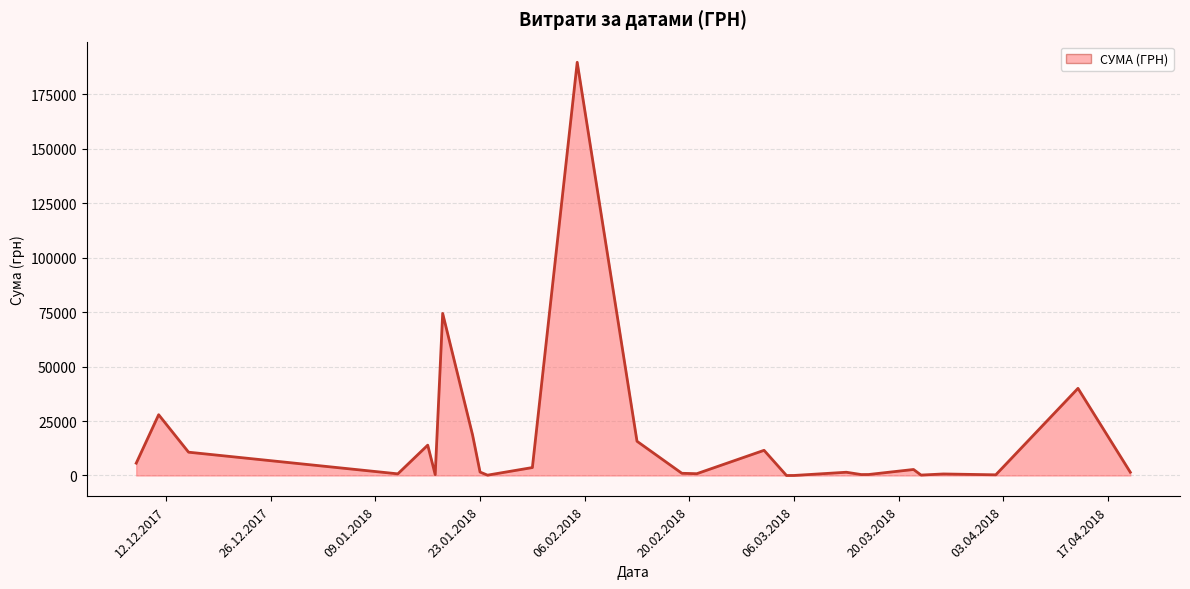

What is the difference between the maximum and minimum values?

189657.9